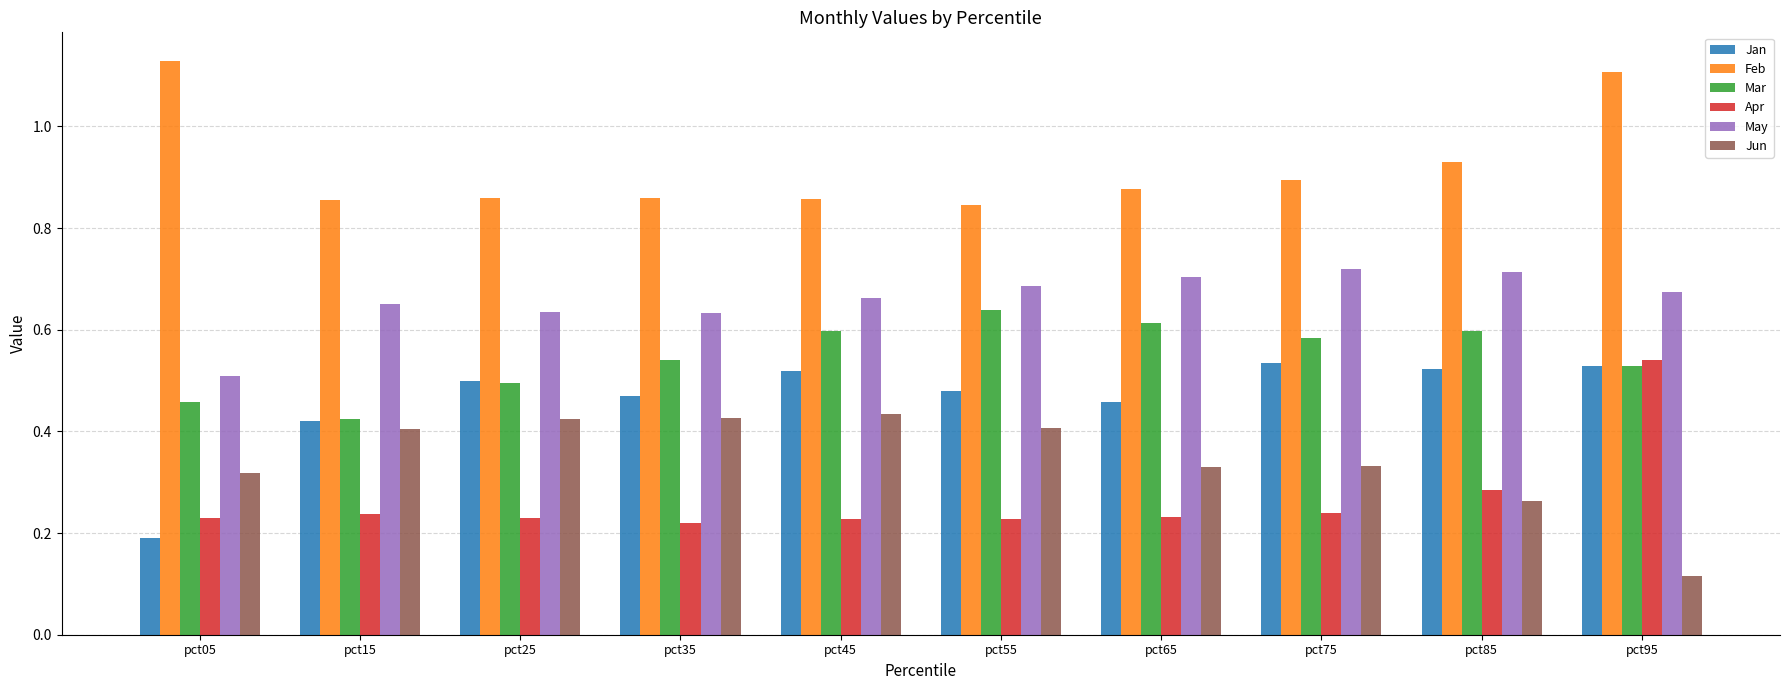

What is the sum of all May values?

6.6